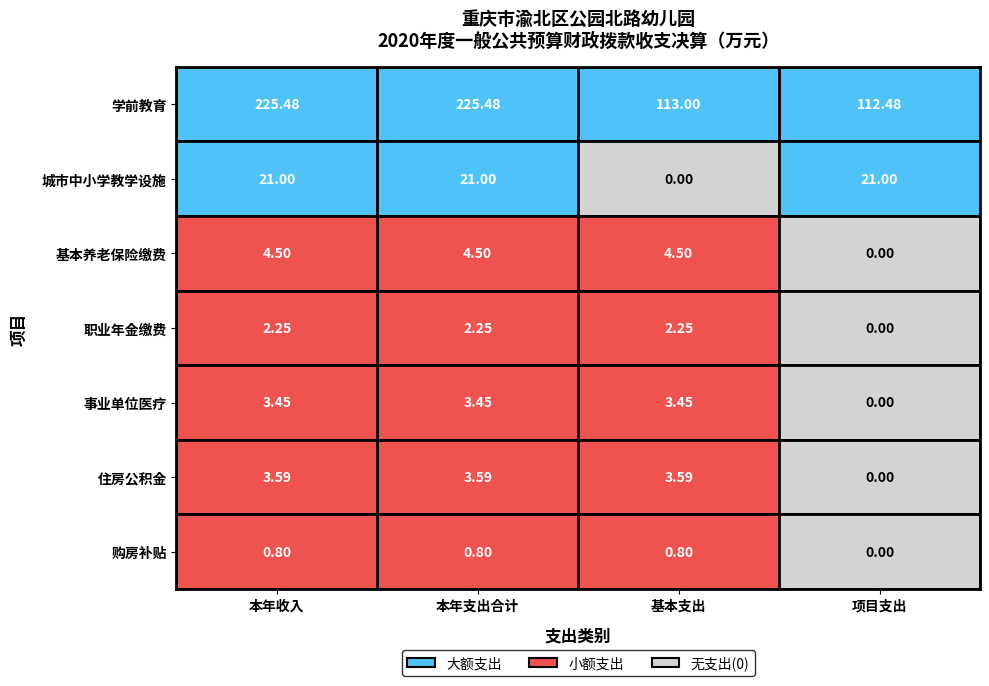

Reading left to right, extract all data points from this chart.

学前教育: 0=225.5	1=225.5	2=113.0	3=112.5
城市中小学教学设施: 0=21.0	1=21.0	2=0.0	3=21.0
机关事业单位基本养老保险缴费支出: 0=4.5	1=4.5	2=4.5	3=0.0
机关事业单位职业年金缴费支出: 0=2.2	1=2.2	2=2.2	3=0.0
事业单位医疗: 0=3.5	1=3.5	2=3.5	3=0.0
住房公积金: 0=3.6	1=3.6	2=3.6	3=0.0
购房补贴: 0=0.8	1=0.8	2=0.8	3=0.0